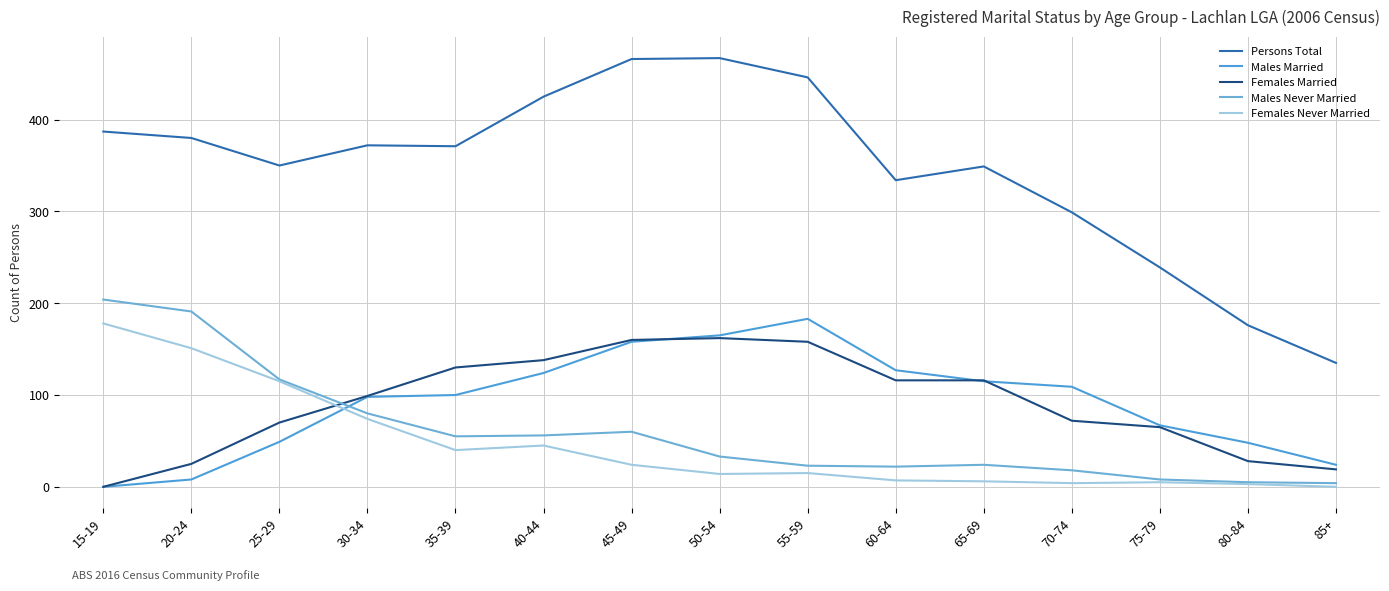

At which label is Persons Total closest to 301?

70-74